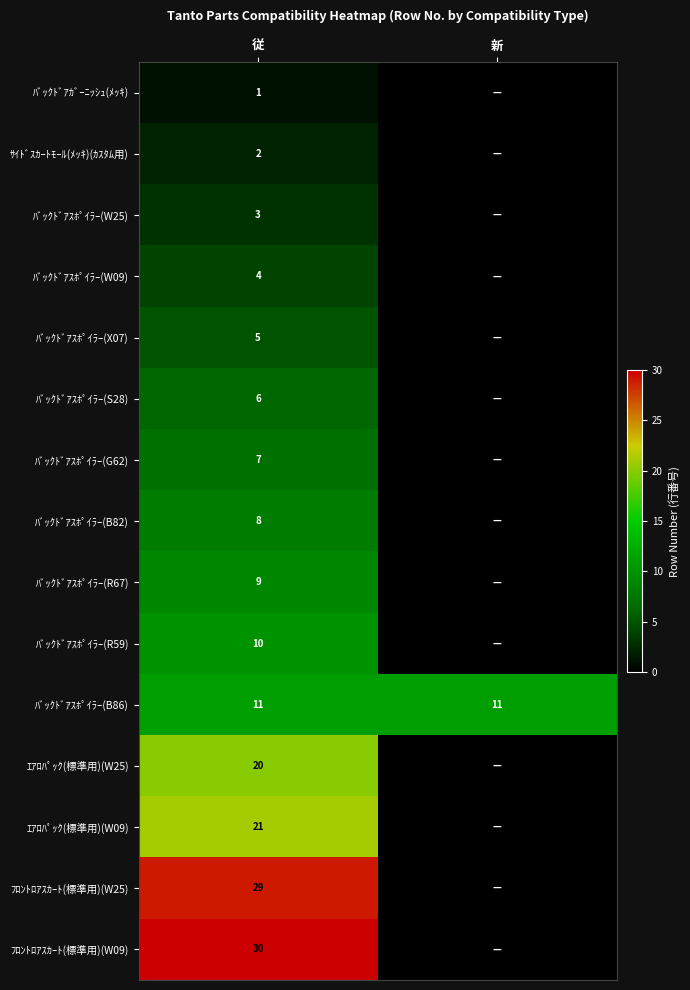

Rank the series at 従 from highest to lowest value.

ﾌﾛﾝﾄﾛｱｽｶｰﾄ(標準用)(W09), ﾌﾛﾝﾄﾛｱｽｶｰﾄ(標準用)(W25), ｴｱﾛﾊﾟｯｸ(標準用)(W09), ｴｱﾛﾊﾟｯｸ(標準用)(W25), ﾊﾞｯｸﾄﾞｱｽﾎﾟｲﾗｰ(B86), ﾊﾞｯｸﾄﾞｱｽﾎﾟｲﾗｰ(R59), ﾊﾞｯｸﾄﾞｱｽﾎﾟｲﾗｰ(R67), ﾊﾞｯｸﾄﾞｱｽﾎﾟｲﾗｰ(B82), ﾊﾞｯｸﾄﾞｱｽﾎﾟｲﾗｰ(G62), ﾊﾞｯｸﾄﾞｱｽﾎﾟｲﾗｰ(S28), ﾊﾞｯｸﾄﾞｱｽﾎﾟｲﾗｰ(X07), ﾊﾞｯｸﾄﾞｱｽﾎﾟｲﾗｰ(W09), ﾊﾞｯｸﾄﾞｱｽﾎﾟｲﾗｰ(W25), ｻｲﾄﾞｽｶｰﾄﾓｰﾙ(ﾒｯｷ)(ｶｽﾀﾑ用), ﾊﾞｯｸﾄﾞｱｶﾞｰﾆｯｼｭ(ﾒｯｷ)